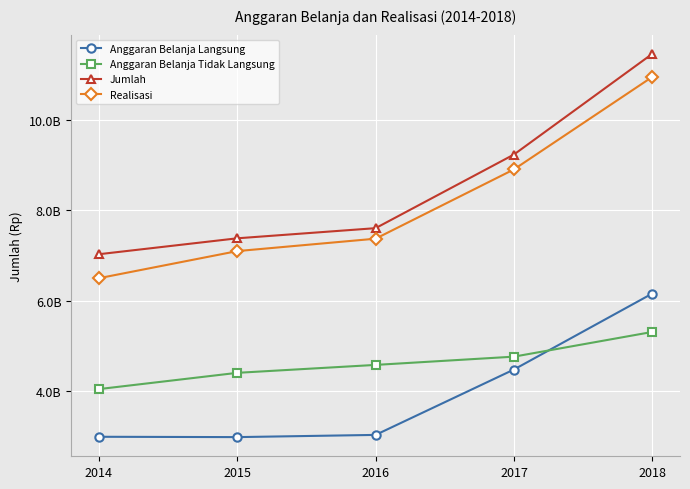

Rank the series by their maximum value, from highest to lowest.

Jumlah, Realisasi, Anggaran Belanja Langsung, Anggaran Belanja Tidak Langsung